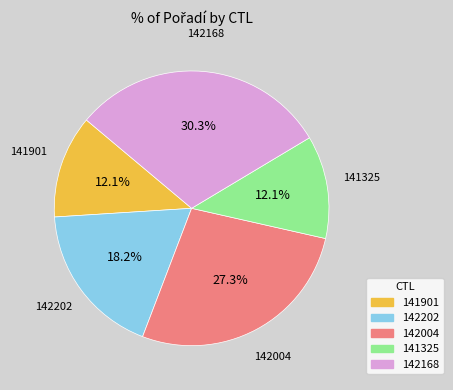

How many segments does this pie chart have?

5